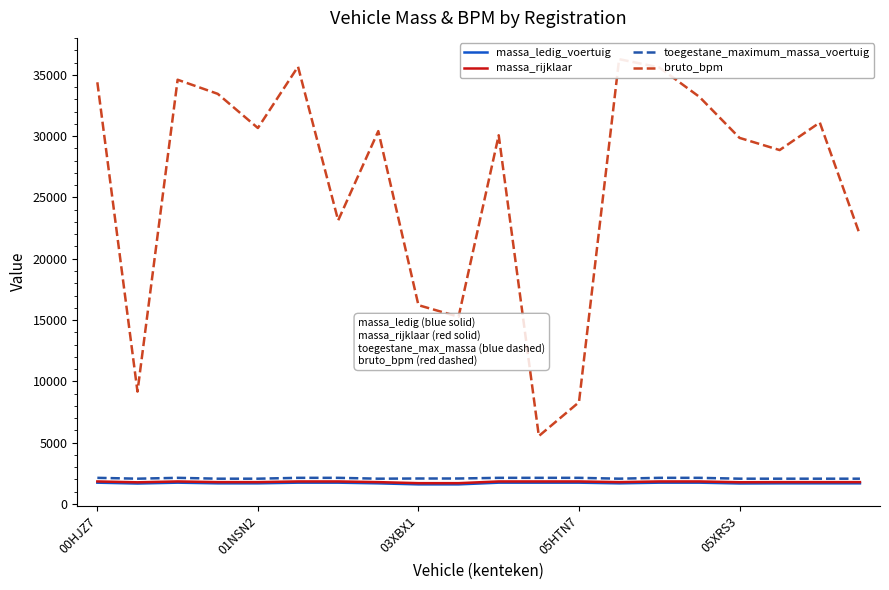

Read the massa_rijklaar value at 05HTN7.

1825